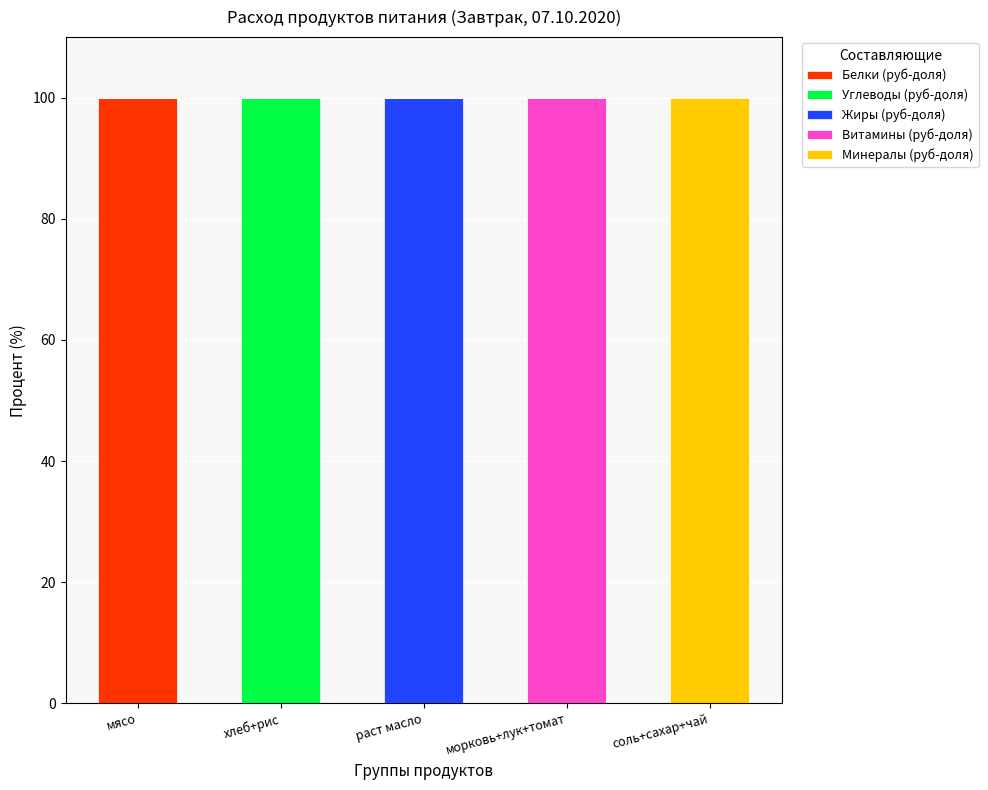

What is the total value across all series at раст масло?

100